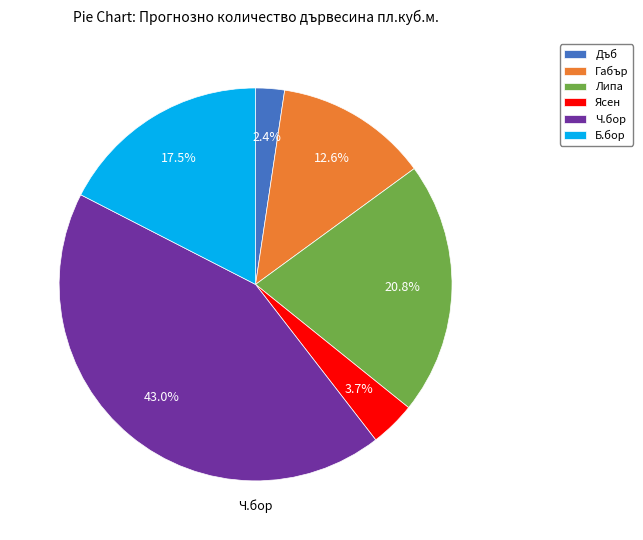

Which category has the biggest portion of the pie?

Ч.бор